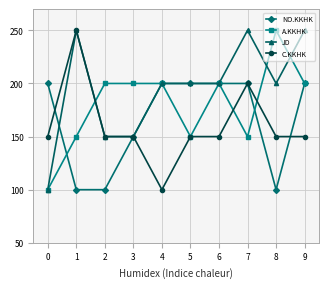

How many distinct data groups are displayed?

4